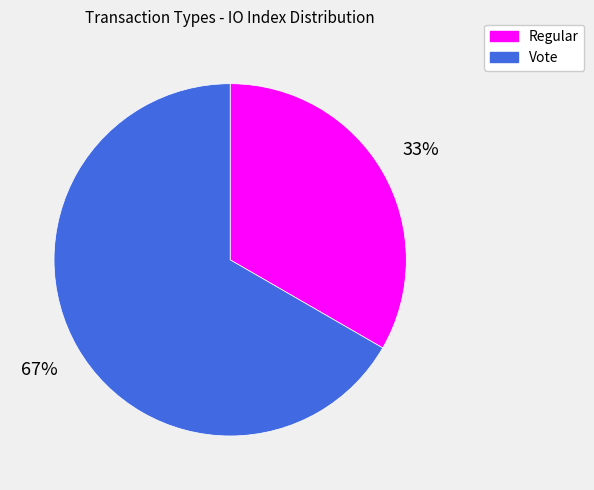

To the nearest percent, what is the combined percentage of Vote and Regular?

100%